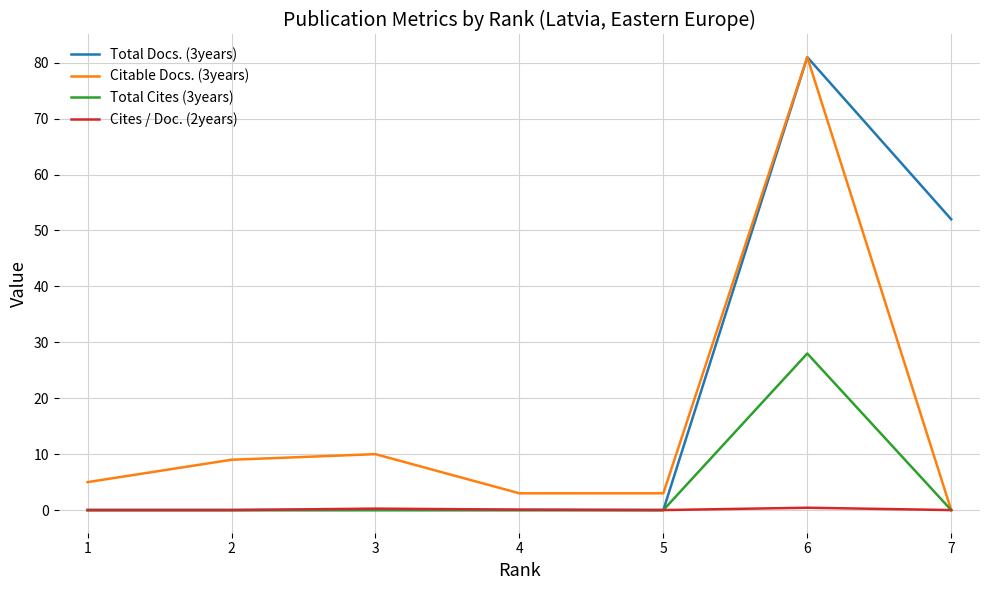

What is the maximum value shown in the chart?

81.0